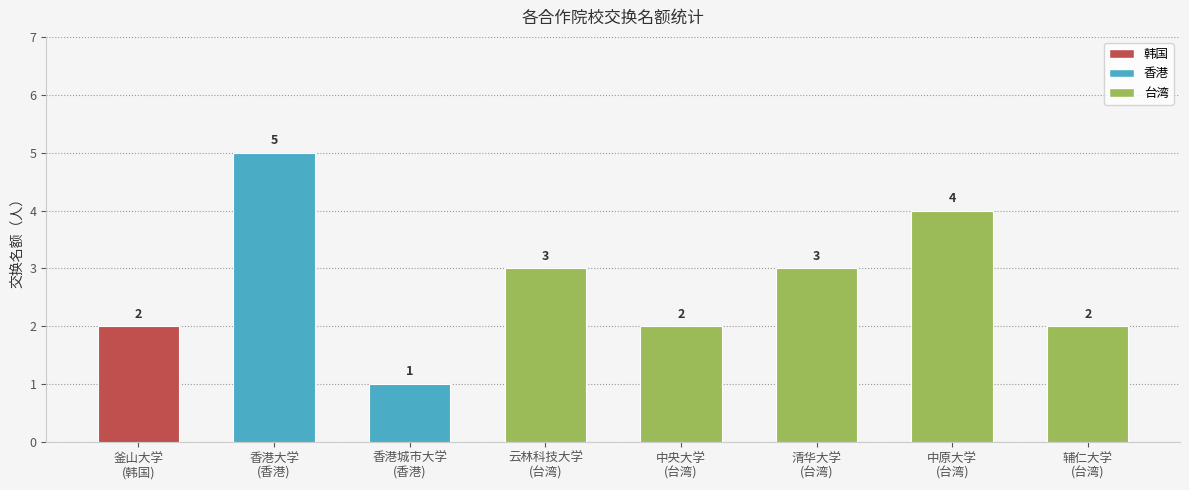

Approximately how many times larger is the value at 中原大学
(台湾) compared to 中央大学
(台湾)?

2.0